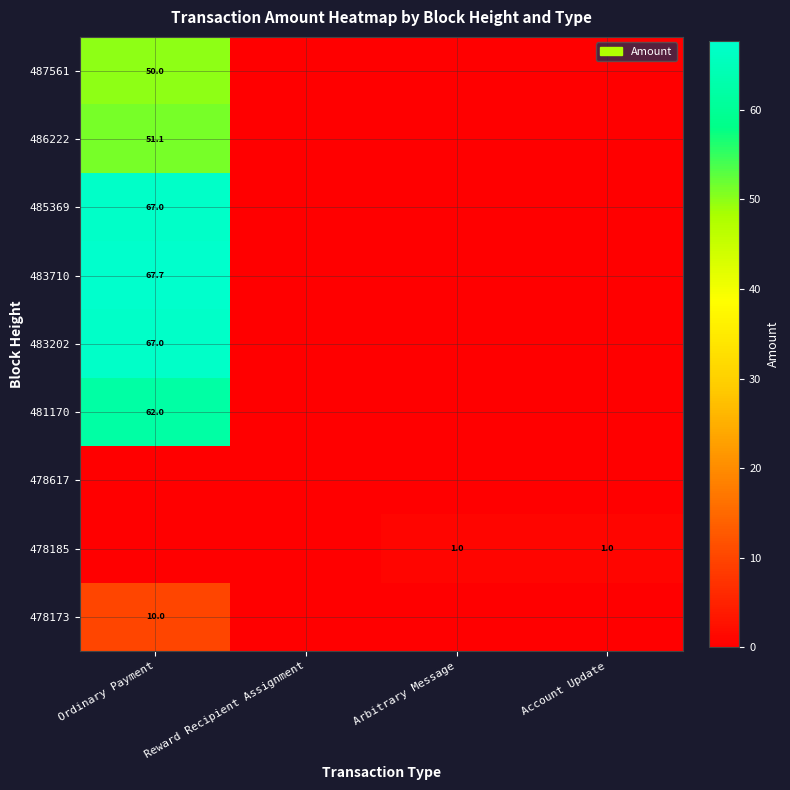

The 483710 series shows 31.7 at Ordinary Payment. True or false?

False